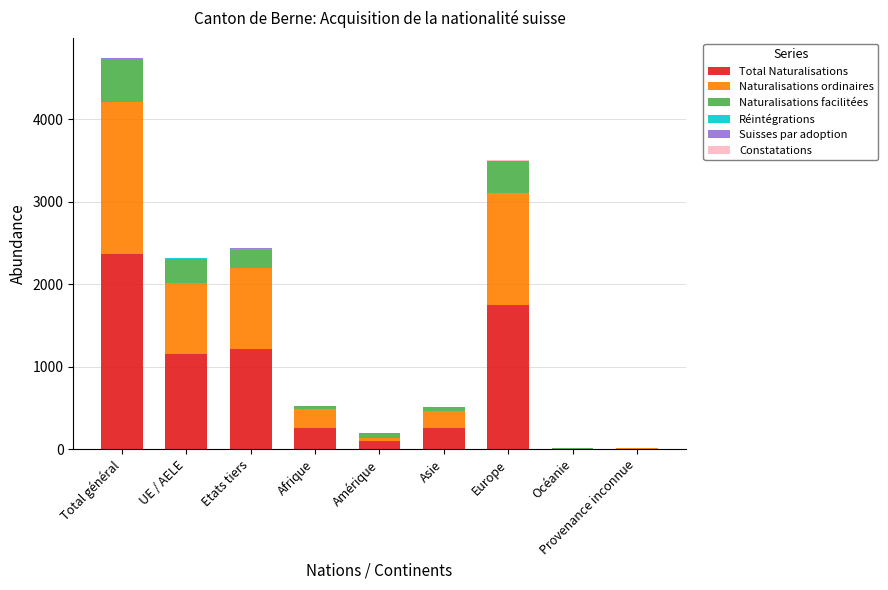

What is the maximum value for Total Naturalisations?

2365